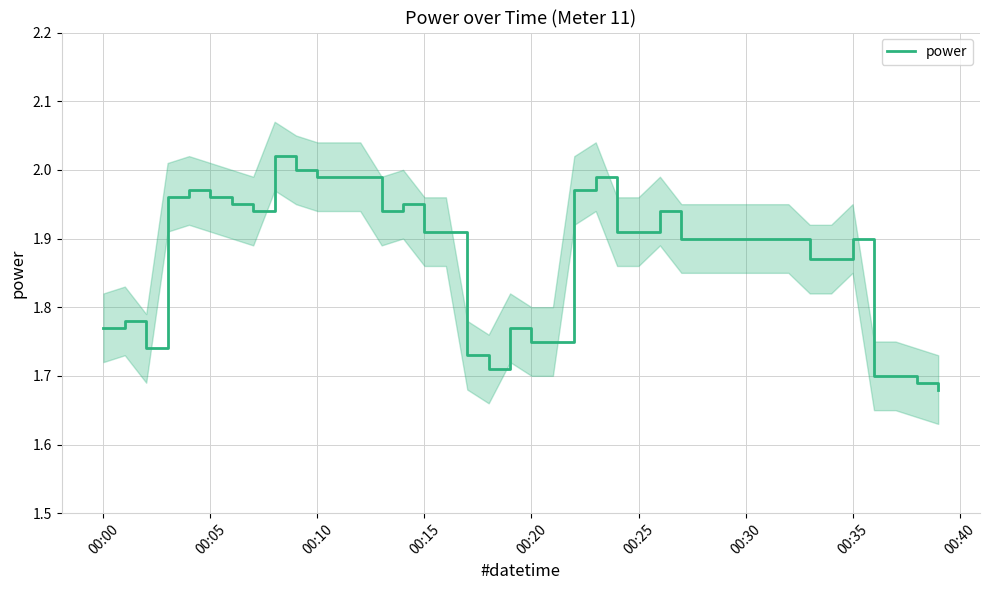

How many lines are shown in the chart?

1